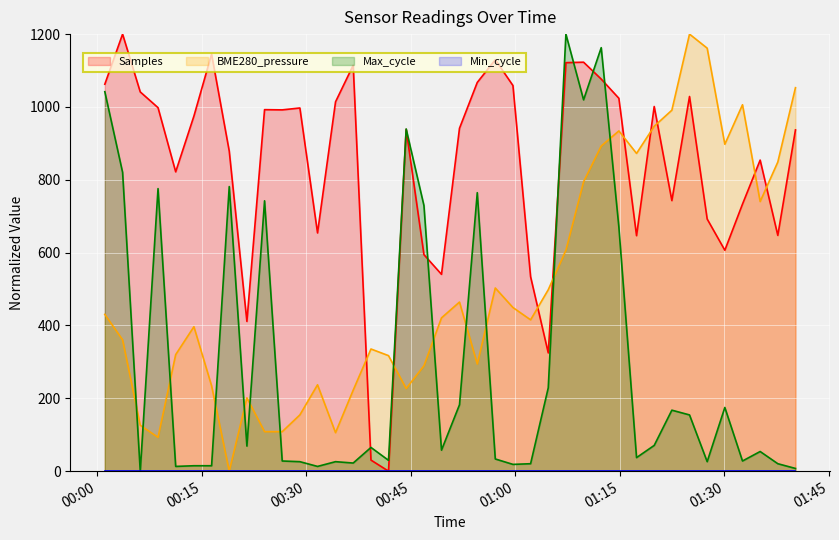

After their last crossing, which series has the higher values: BME280_pressure or Max_cycle?

BME280_pressure